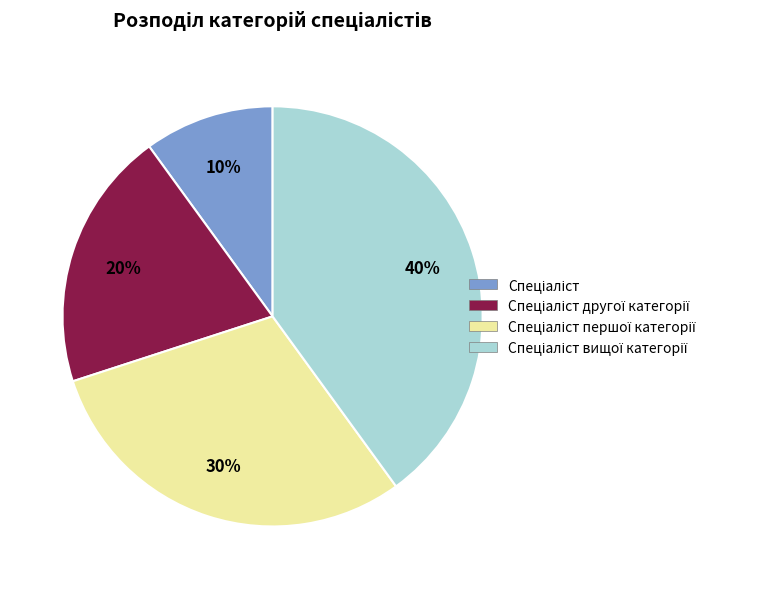

Is there any slice that represents more than half of the pie?

No